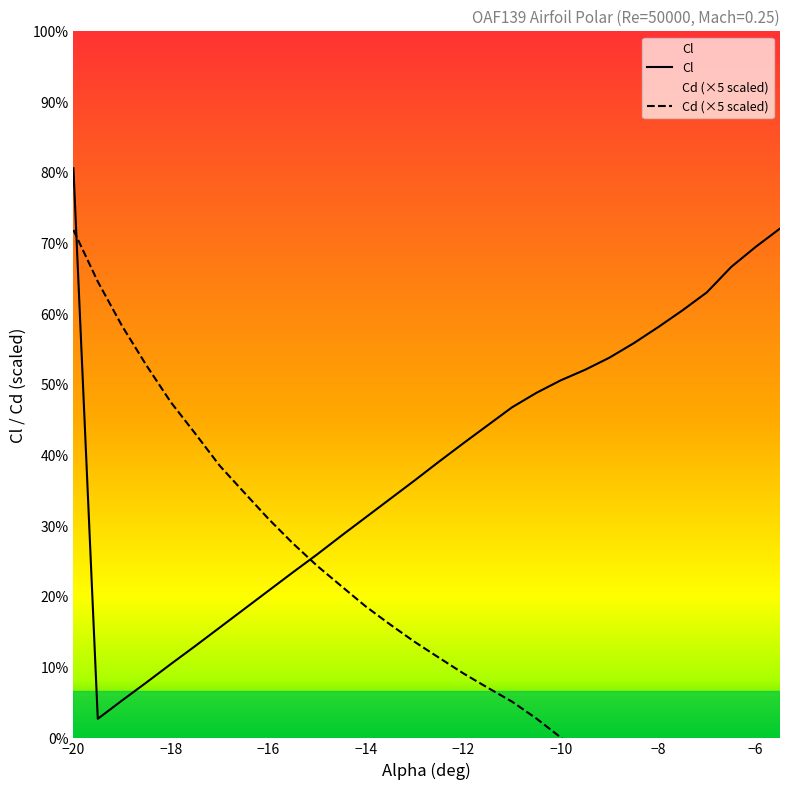

What are all the series names shown in the legend?

Cl, Cd (×5 scaled)